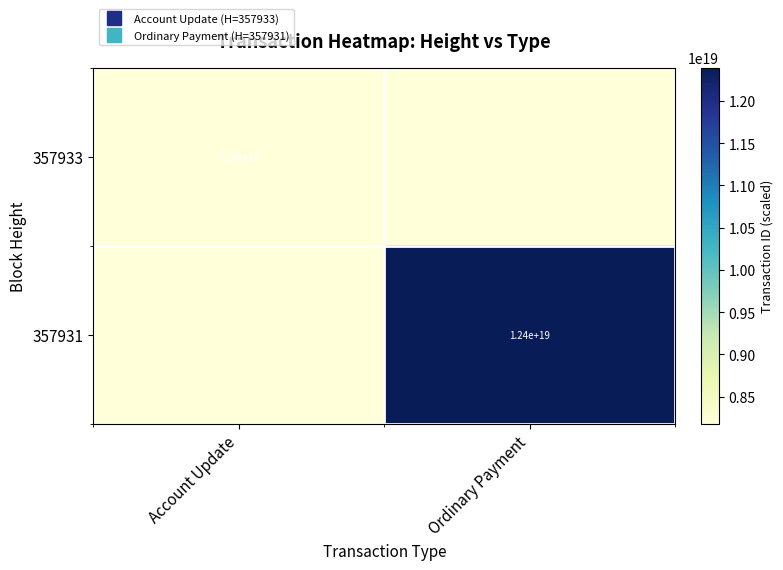

True or false: 357933 has a value of 4235722721052801536 at Ordinary Payment.

False